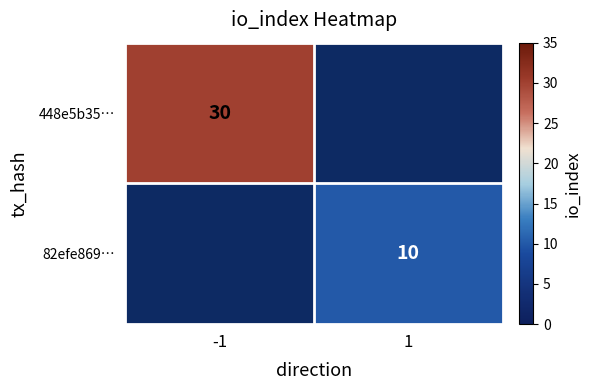

True or false: 448e5b35… has a value of 30 at -1.

True